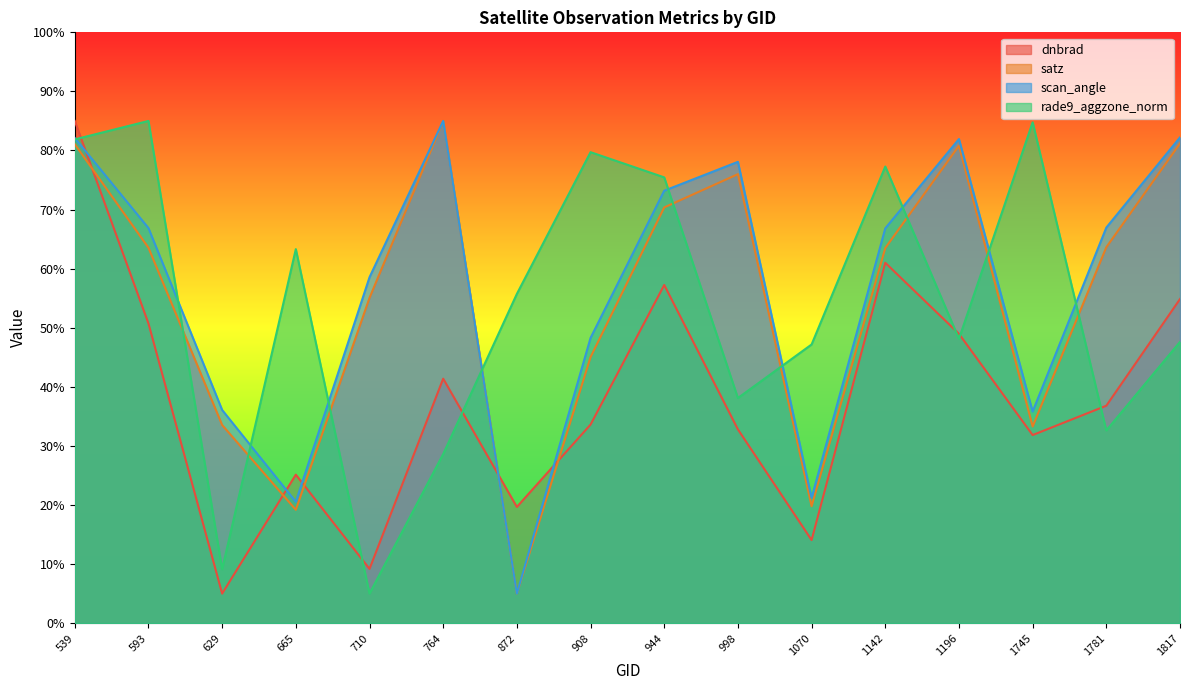

Where do rade9_aggzone_norm and scan_angle first cross each other?

539 and 593